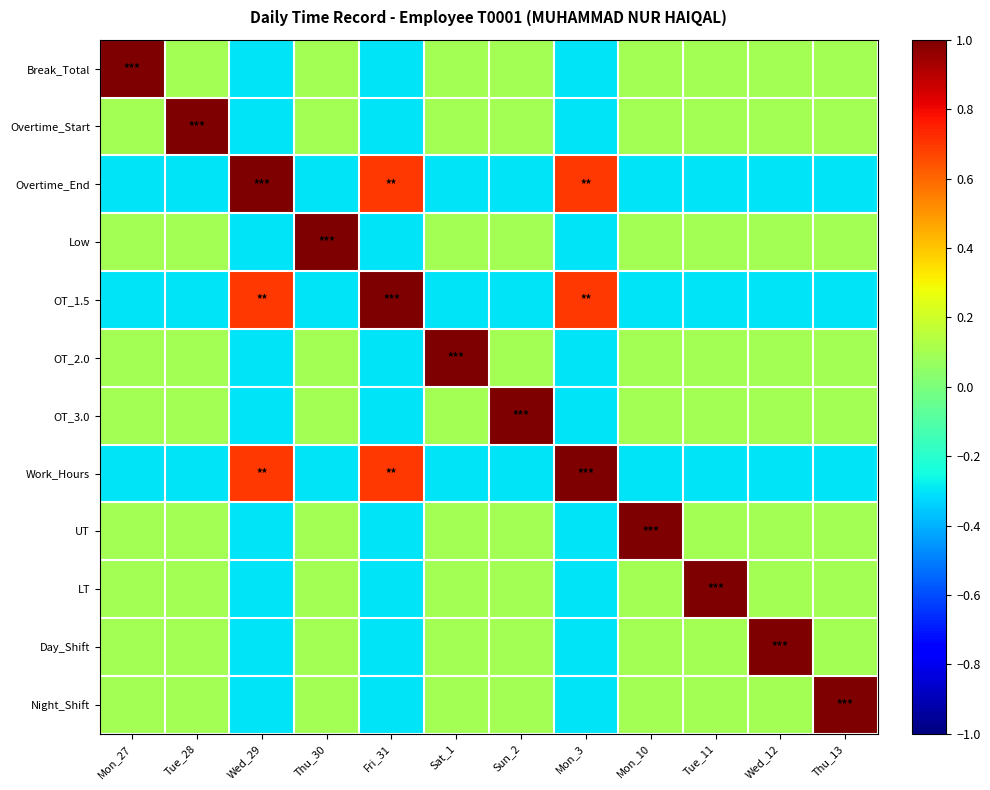

Rank the series by their maximum value, from highest to lowest.

Break_Total, Overtime_Start, Overtime_End, Low, OT_1.5, OT_2.0, OT_3.0, Work_Hours, UT, LT, Day_Shift, Night_Shift